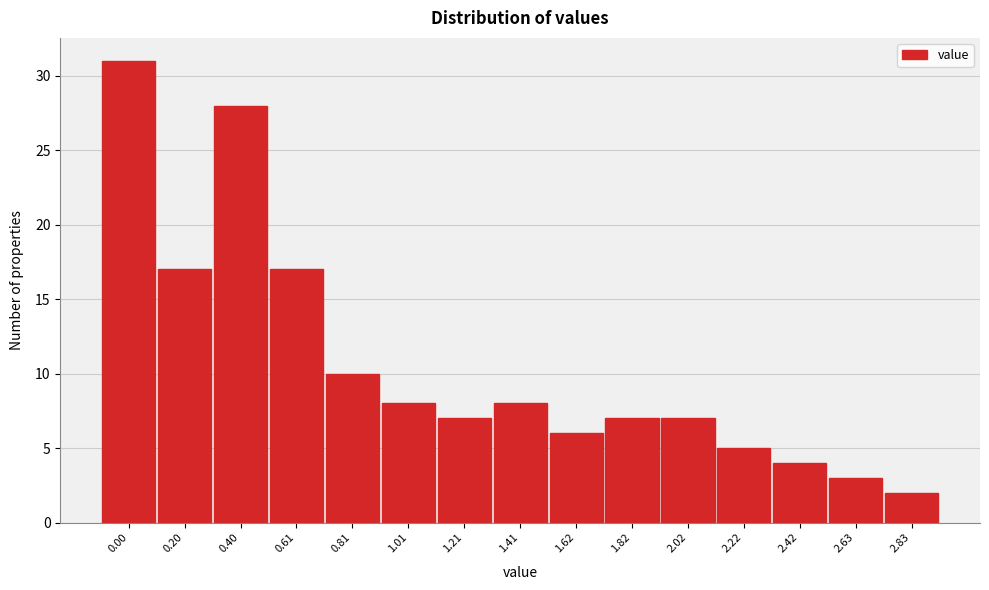

Reading left to right, transcribe all the data shown in this chart.

0.00=31	0.20=17	0.40=28	0.61=17	0.81=10	1.01=8	1.21=7	1.41=8	1.62=6	1.82=7	2.02=7	2.22=5	2.42=4	2.63=3	2.83=2